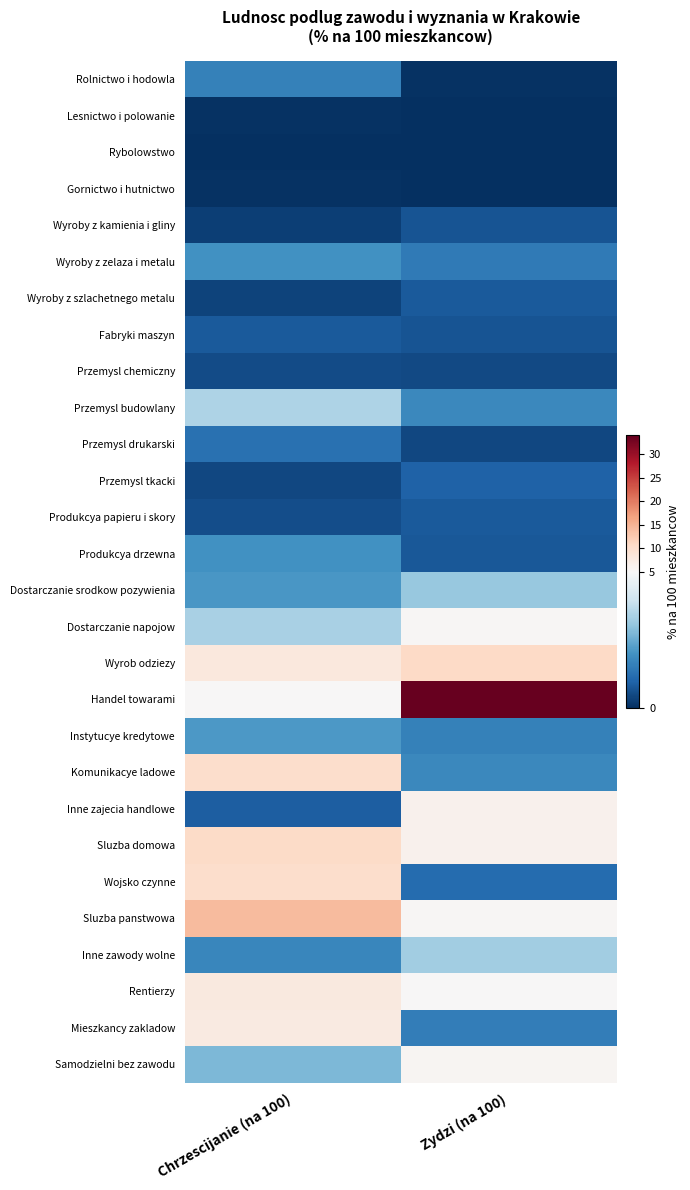

Reading left to right, extract all data points from this chart.

Rolnictwo i hodowla: Chrzescijanie (na 100)=1.6	Zydzi (na 100)=0.1
Lesnictwo i polowanie: Chrzescijanie (na 100)=0.1	Zydzi (na 100)=0.0
Rybolowstwo: Chrzescijanie (na 100)=0.0	Zydzi (na 100)=0.0
Gornictwo i hutnictwo: Chrzescijanie (na 100)=0.1	Zydzi (na 100)=0.0
Wyroby z kamienia i gliny: Chrzescijanie (na 100)=0.3	Zydzi (na 100)=0.7
Wyroby z zelaza i metalu: Chrzescijanie (na 100)=2.0	Zydzi (na 100)=1.5
Wyroby z szlachetnego metalu: Chrzescijanie (na 100)=0.4	Zydzi (na 100)=0.8
Fabryki maszyn: Chrzescijanie (na 100)=0.8	Zydzi (na 100)=0.7
Przemysl chemiczny: Chrzescijanie (na 100)=0.5	Zydzi (na 100)=0.5
Przemysl budowlany: Chrzescijanie (na 100)=3.5	Zydzi (na 100)=1.8
Przemysl drukarski: Chrzescijanie (na 100)=1.3	Zydzi (na 100)=0.4
Przemysl tkacki: Chrzescijanie (na 100)=0.5	Zydzi (na 100)=0.9
Produkcya papieru i skory: Chrzescijanie (na 100)=0.6	Zydzi (na 100)=0.8
Produkcya drzewna: Chrzescijanie (na 100)=2.0	Zydzi (na 100)=0.8
Dostarczanie srodkow pozywienia: Chrzescijanie (na 100)=2.1	Zydzi (na 100)=3.1
Dostarczanie napojow: Chrzescijanie (na 100)=3.4	Zydzi (na 100)=5.4
Wyrob odziezy: Chrzescijanie (na 100)=8.1	Zydzi (na 100)=10.7
Handel towarami: Chrzescijanie (na 100)=5.1	Zydzi (na 100)=34.0
Instytucye kredytowe: Chrzescijanie (na 100)=2.1	Zydzi (na 100)=1.6
Komunikacye ladowe: Chrzescijanie (na 100)=10.0	Zydzi (na 100)=1.8
Inne zajecia handlowe: Chrzescijanie (na 100)=0.9	Zydzi (na 100)=6.1
Sluzba domowa: Chrzescijanie (na 100)=10.5	Zydzi (na 100)=6.2
Wojsko czynne: Chrzescijanie (na 100)=10.1	Zydzi (na 100)=1.2
Sluzba panstwowa: Chrzescijanie (na 100)=14.1	Zydzi (na 100)=5.3
Inne zawody wolne: Chrzescijanie (na 100)=1.7	Zydzi (na 100)=3.3
Rentierzy: Chrzescijanie (na 100)=7.8	Zydzi (na 100)=5.2
Mieszkancy zakladow: Chrzescijanie (na 100)=7.6	Zydzi (na 100)=1.5
Samodzielni bez zawodu: Chrzescijanie (na 100)=2.7	Zydzi (na 100)=5.6